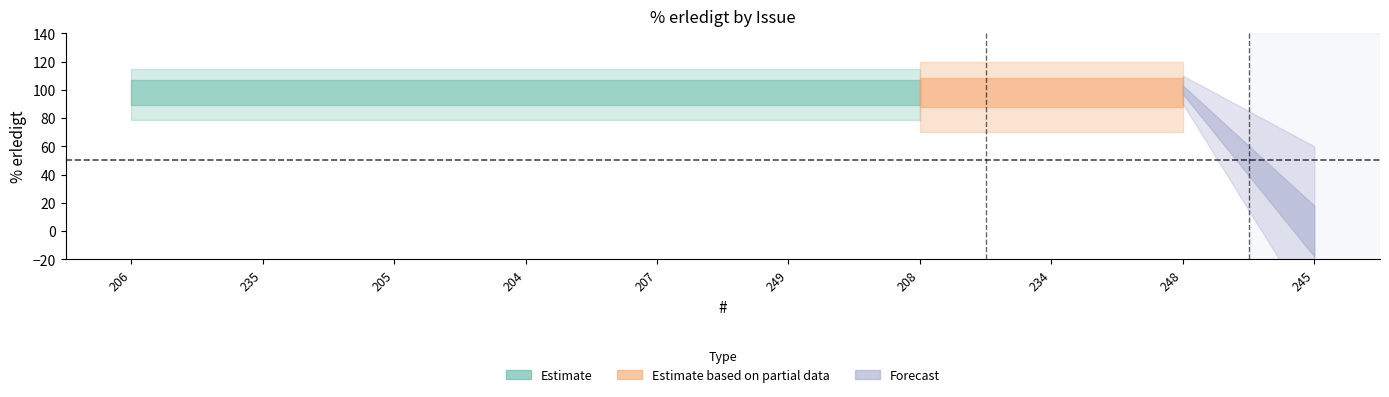

True or false: the data has more than 2 interior local peaks.

False